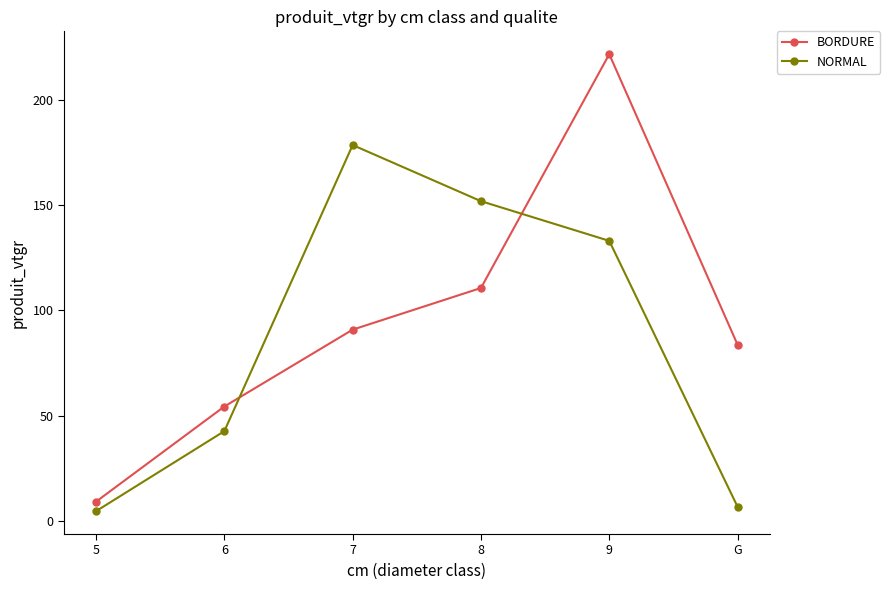

Does the chart display data point markers on the line(s)?

Yes